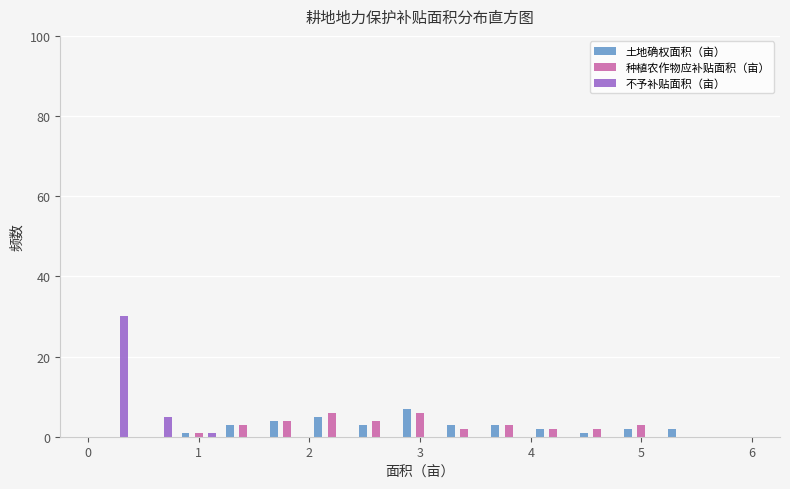

Reading left to right, transcribe this chart: for each range on the x-axis, give the height of each series' bar. The values are not printed on the chart, so give them approximately, as read against the axis.

0.0 to 0.4: 土地确权面积（亩）=0	种植农作物应补贴面积（亩）=0	不予补贴面积（亩）=30
0.4 to 0.8: 土地确权面积（亩）=0	种植农作物应补贴面积（亩）=0	不予补贴面积（亩）=6
0.8 to 1.2: 土地确权面积（亩）=under 2	种植农作物应补贴面积（亩）=under 2	不予补贴面积（亩）=under 2
1.2 to 1.6: 土地确权面积（亩）=4	种植农作物应补贴面积（亩）=4	不予补贴面积（亩）=0
1.6 to 2.0: 土地确权面积（亩）=4	种植农作物应补贴面积（亩）=4	不予补贴面积（亩）=0
2.0 to 2.4: 土地确权面积（亩）=6	种植农作物应补贴面积（亩）=6	不予补贴面积（亩）=0
2.4 to 2.8: 土地确权面积（亩）=4	种植农作物应补贴面积（亩）=4	不予补贴面积（亩）=0
2.8 to 3.2: 土地确权面积（亩）=8	种植农作物应补贴面积（亩）=6	不予补贴面积（亩）=0
3.2 to 3.6: 土地确权面积（亩）=4	种植农作物应补贴面积（亩）=2	不予补贴面积（亩）=0
3.6 to 4.0: 土地确权面积（亩）=4	种植农作物应补贴面积（亩）=4	不予补贴面积（亩）=0
4.0 to 4.4: 土地确权面积（亩）=2	种植农作物应补贴面积（亩）=2	不予补贴面积（亩）=0
4.4 to 4.8: 土地确权面积（亩）=under 2	种植农作物应补贴面积（亩）=2	不予补贴面积（亩）=0
4.8 to 5.2: 土地确权面积（亩）=2	种植农作物应补贴面积（亩）=4	不予补贴面积（亩）=0
5.2 to 5.6: 土地确权面积（亩）=2	种植农作物应补贴面积（亩）=0	不予补贴面积（亩）=0
5.6 to 6.0: 土地确权面积（亩）=0	种植农作物应补贴面积（亩）=0	不予补贴面积（亩）=0